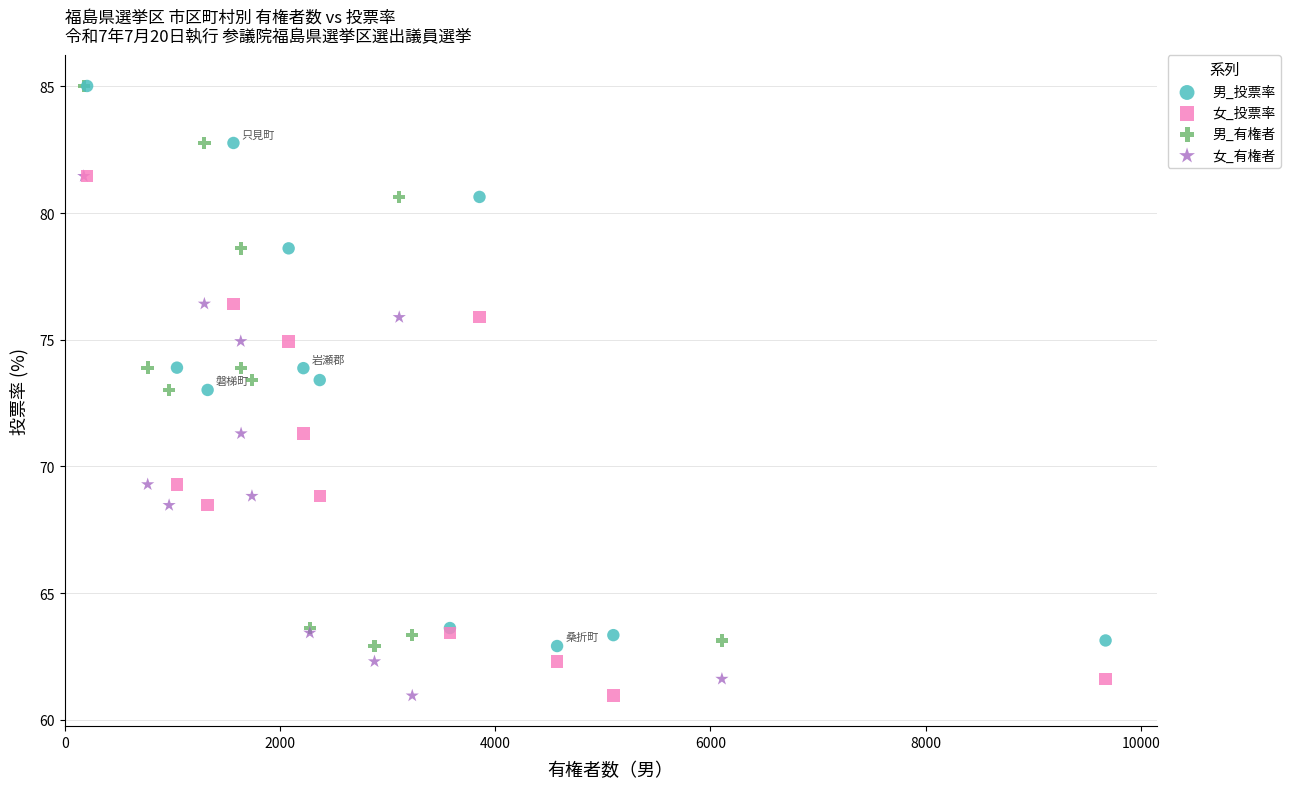

What are all the series names shown in the legend?

男_投票率, 女_投票率, 男_有権者, 女_有権者